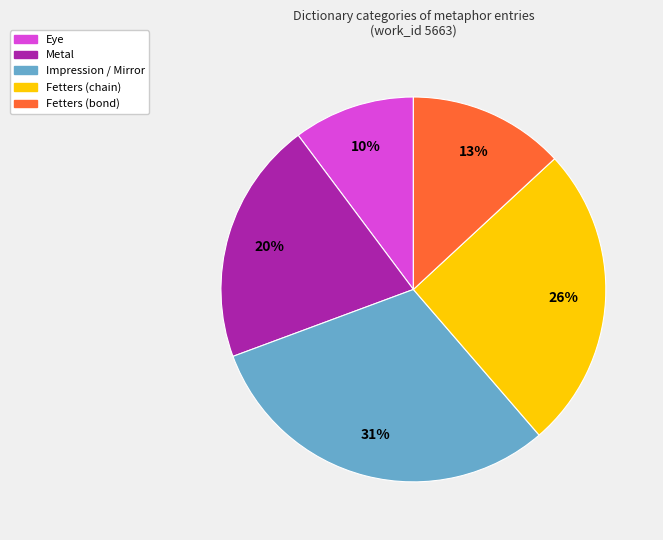

Does any single category account for the majority?

No